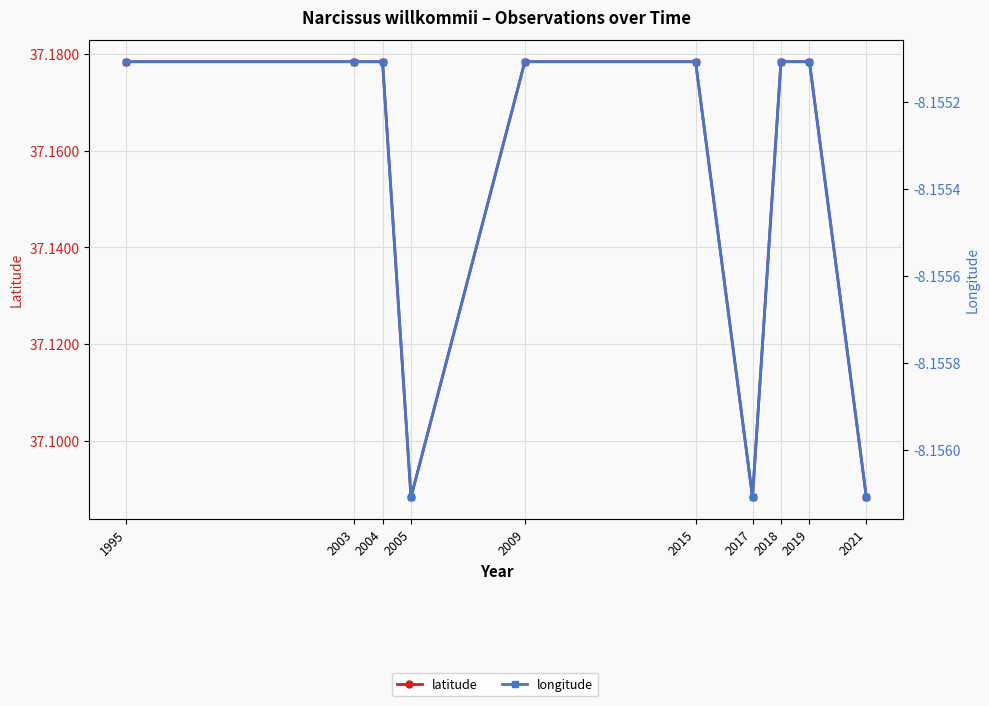

True or false: latitude has a value of 20.1 at 2005.

False